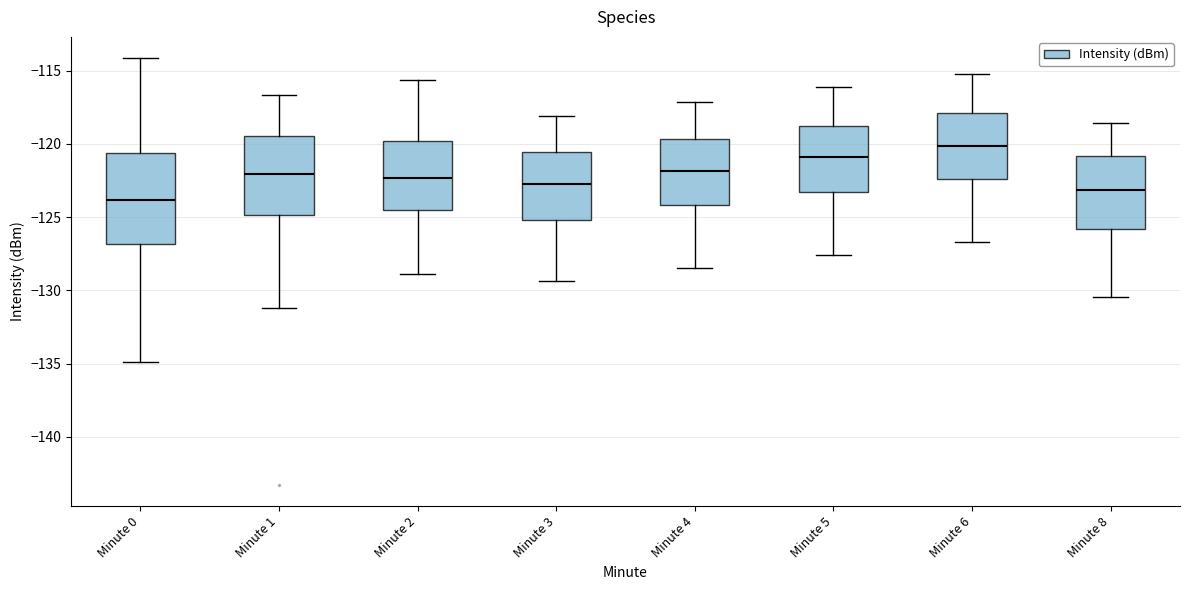

Reading left to right, transcribe this box plot: for each box, give where its median line is, the range the box spans, and where its two whiskers end, as read against the y-axis. The values are not printed on the chart, so give them approximately, as read against the axis.

Minute 0: median -124.0, box -127.0 to -120.5, whiskers -135.0 to -114.0
Minute 1: median -122.0, box -125.0 to -119.5, whiskers -131.0 to -116.5
Minute 2: median -122.5, box -124.5 to -120.0, whiskers -129.0 to -115.5
Minute 3: median -122.5, box -125.0 to -120.5, whiskers -129.5 to -118.0
Minute 4: median -122.0, box -124.0 to -119.5, whiskers -128.5 to -117.0
Minute 5: median -121.0, box -123.5 to -119.0, whiskers -127.5 to -116.0
Minute 6: median -120.0, box -122.5 to -118.0, whiskers -126.5 to -115.0
Minute 8: median -123.0, box -126.0 to -121.0, whiskers -130.5 to -118.5